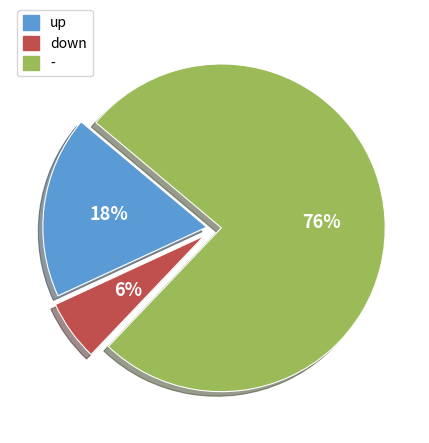

Rank the categories by value from lowest to highest.

down, up, -